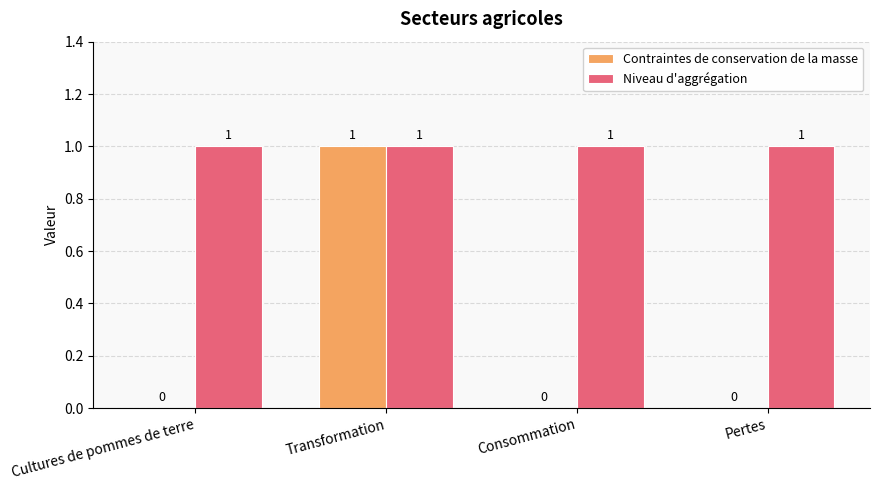

At which label does Contraintes de conservation de la masse reach its peak?

Transformation